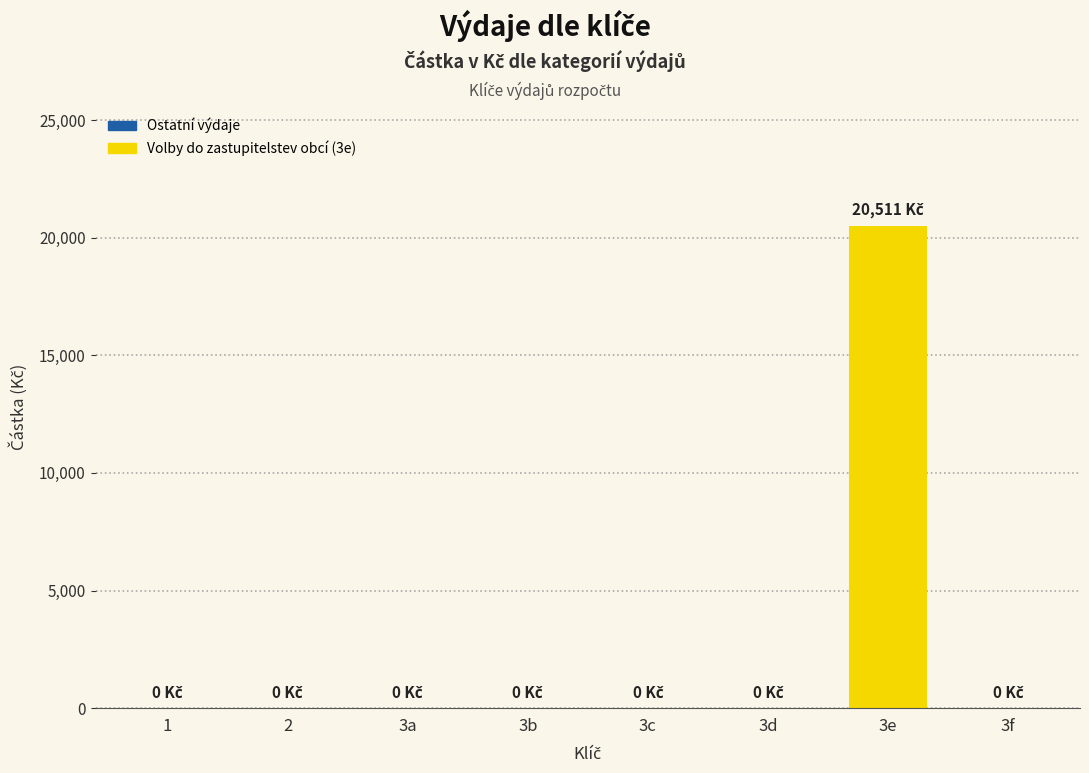

True or false: the data shows 0 at 3a.

True